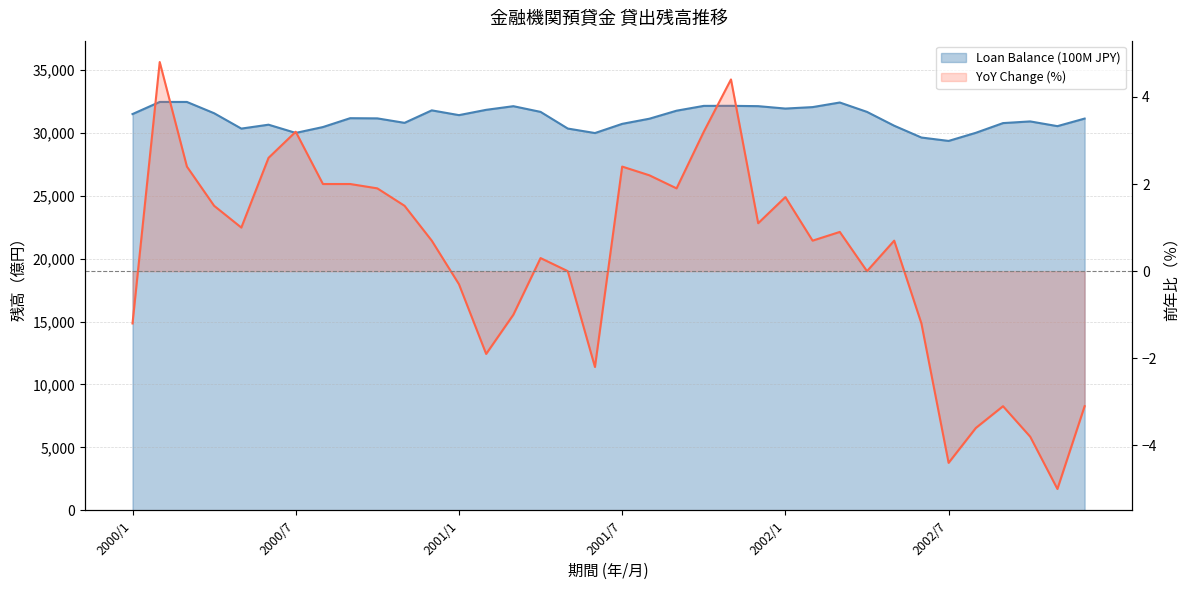

How many data points does each series have?

36